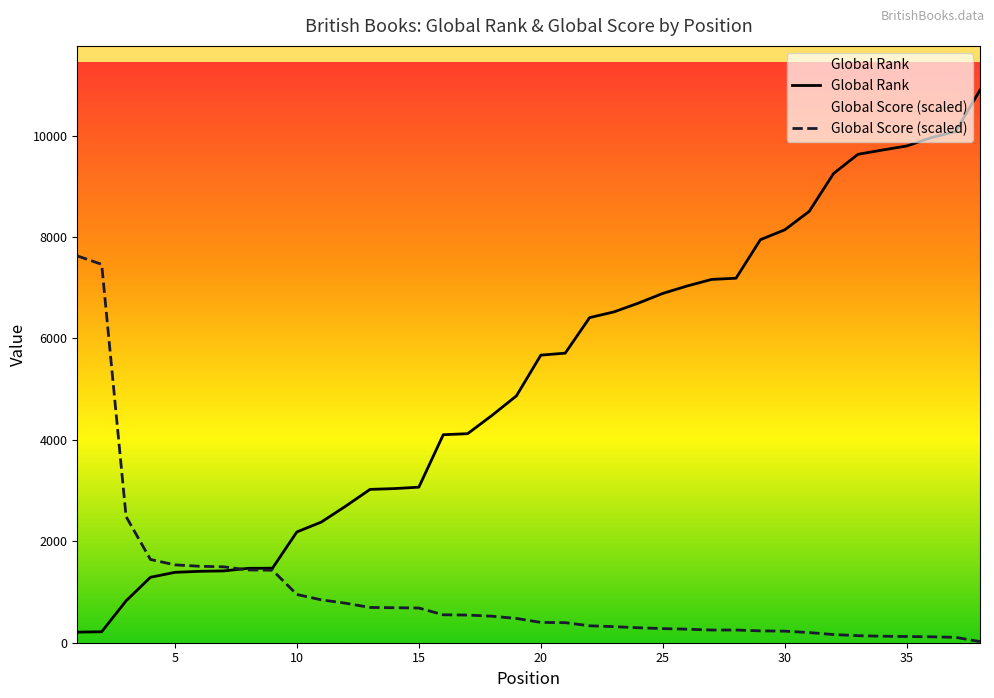

The Global Rank series shows 5277.3 at 31. True or false?

False